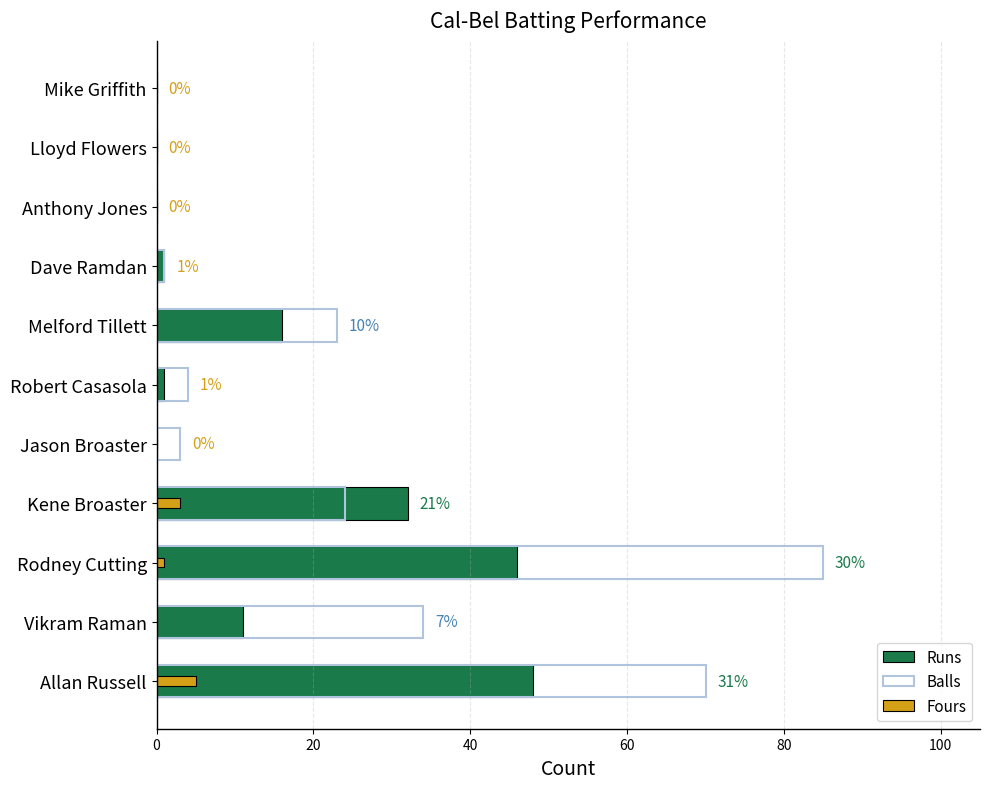

What are all the series names shown in the legend?

Runs, Balls, Fours